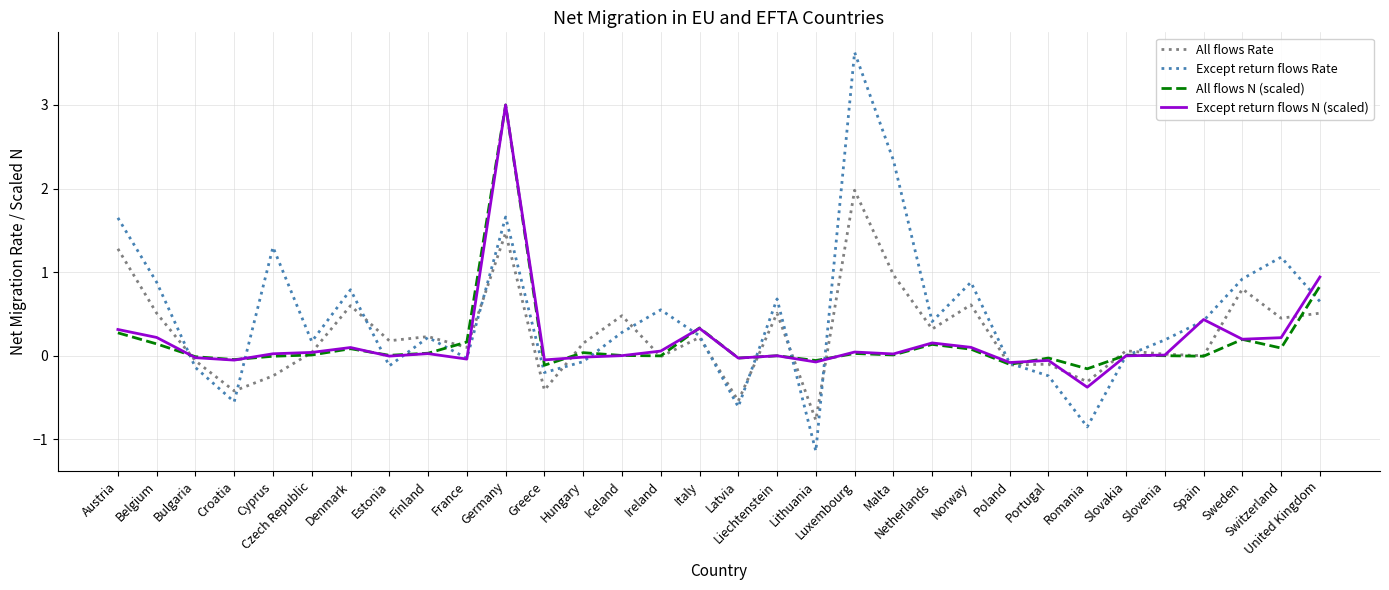

What are all the series names shown in the legend?

All flows Rate, Except return flows Rate, All flows N (scaled), Except return flows N (scaled)